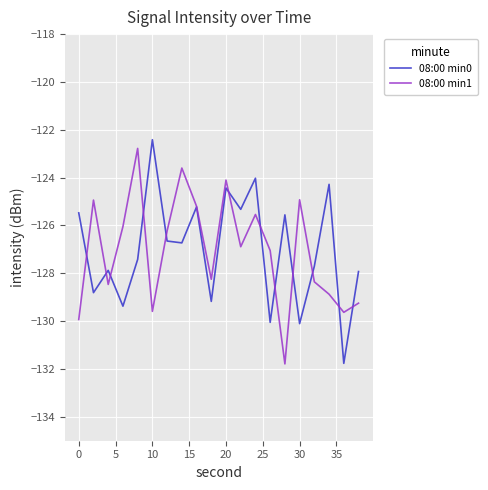

What is the maximum value shown in the chart?

-122.4